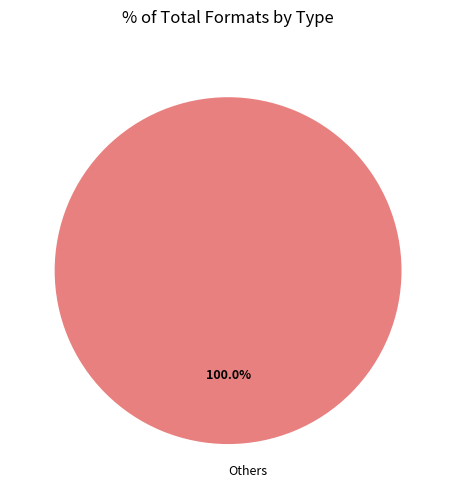

What is the majority slice?

Others